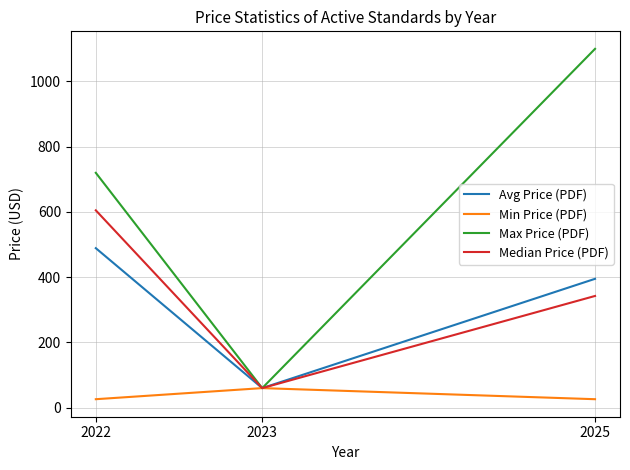

What is the lowest value of the Avg Price (PDF) series?

60.0